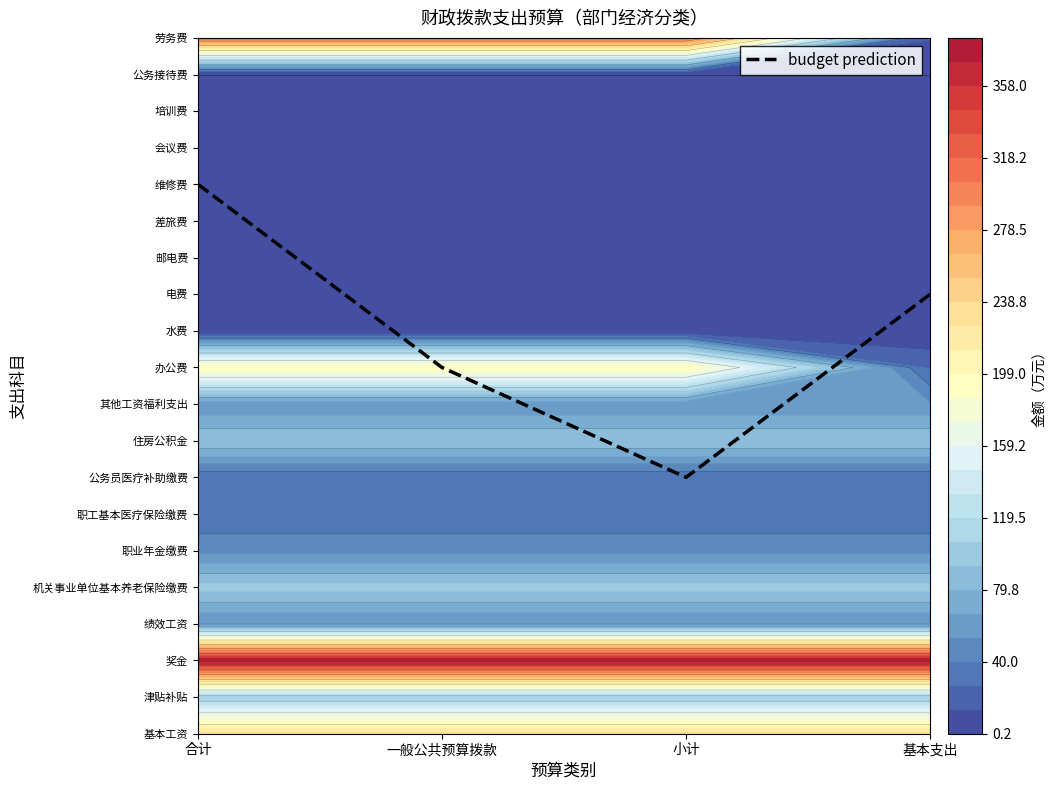

Read the value at 一般公共预算拨款.

10